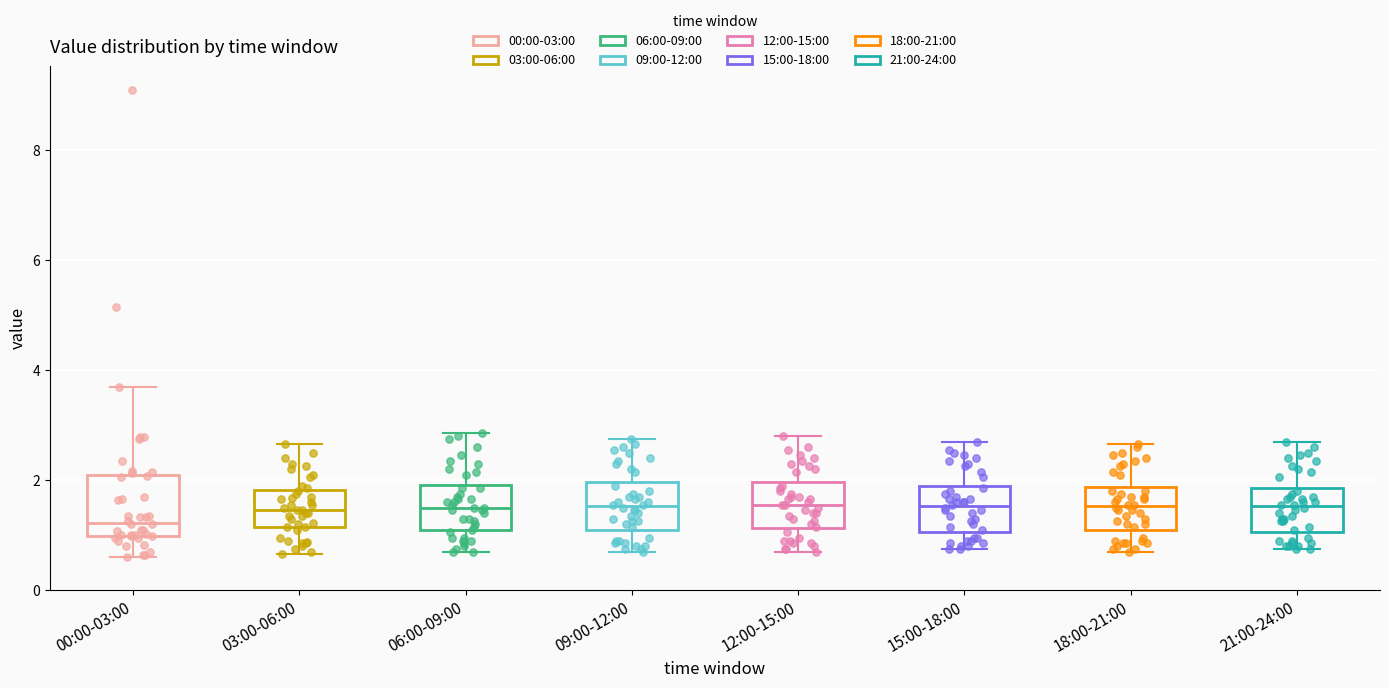

Reading left to right, transcribe this box plot: for each box, give where its median line is, the range the box spans, and where its two whiskers end, as read against the y-axis. The values are not printed on the chart, so give them approximately, as read against the axis.

00:00-03:00: median 1.2, box 1.0 to 2.0, whiskers 0.6 to 3.8
03:00-06:00: median 1.4, box 1.2 to 1.8, whiskers 0.6 to 2.6
06:00-09:00: median 1.6, box 1.0 to 2.0, whiskers 0.8 to 2.8
09:00-12:00: median 1.6, box 1.2 to 2.0, whiskers 0.8 to 2.8
12:00-15:00: median 1.6, box 1.2 to 2.0, whiskers 0.8 to 2.8
15:00-18:00: median 1.6, box 1.0 to 2.0, whiskers 0.8 to 2.8
18:00-21:00: median 1.6, box 1.2 to 1.8, whiskers 0.8 to 2.6
21:00-24:00: median 1.6, box 1.0 to 1.8, whiskers 0.8 to 2.8